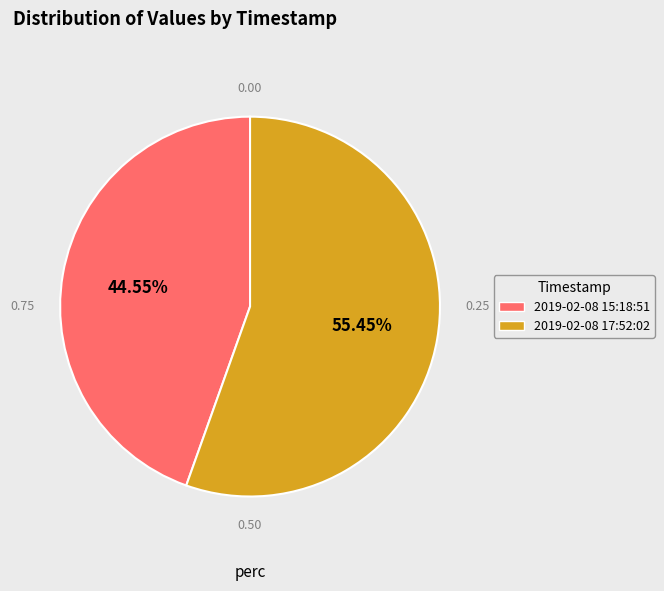

Which slice is the largest?

2019-02-08 17:52:02